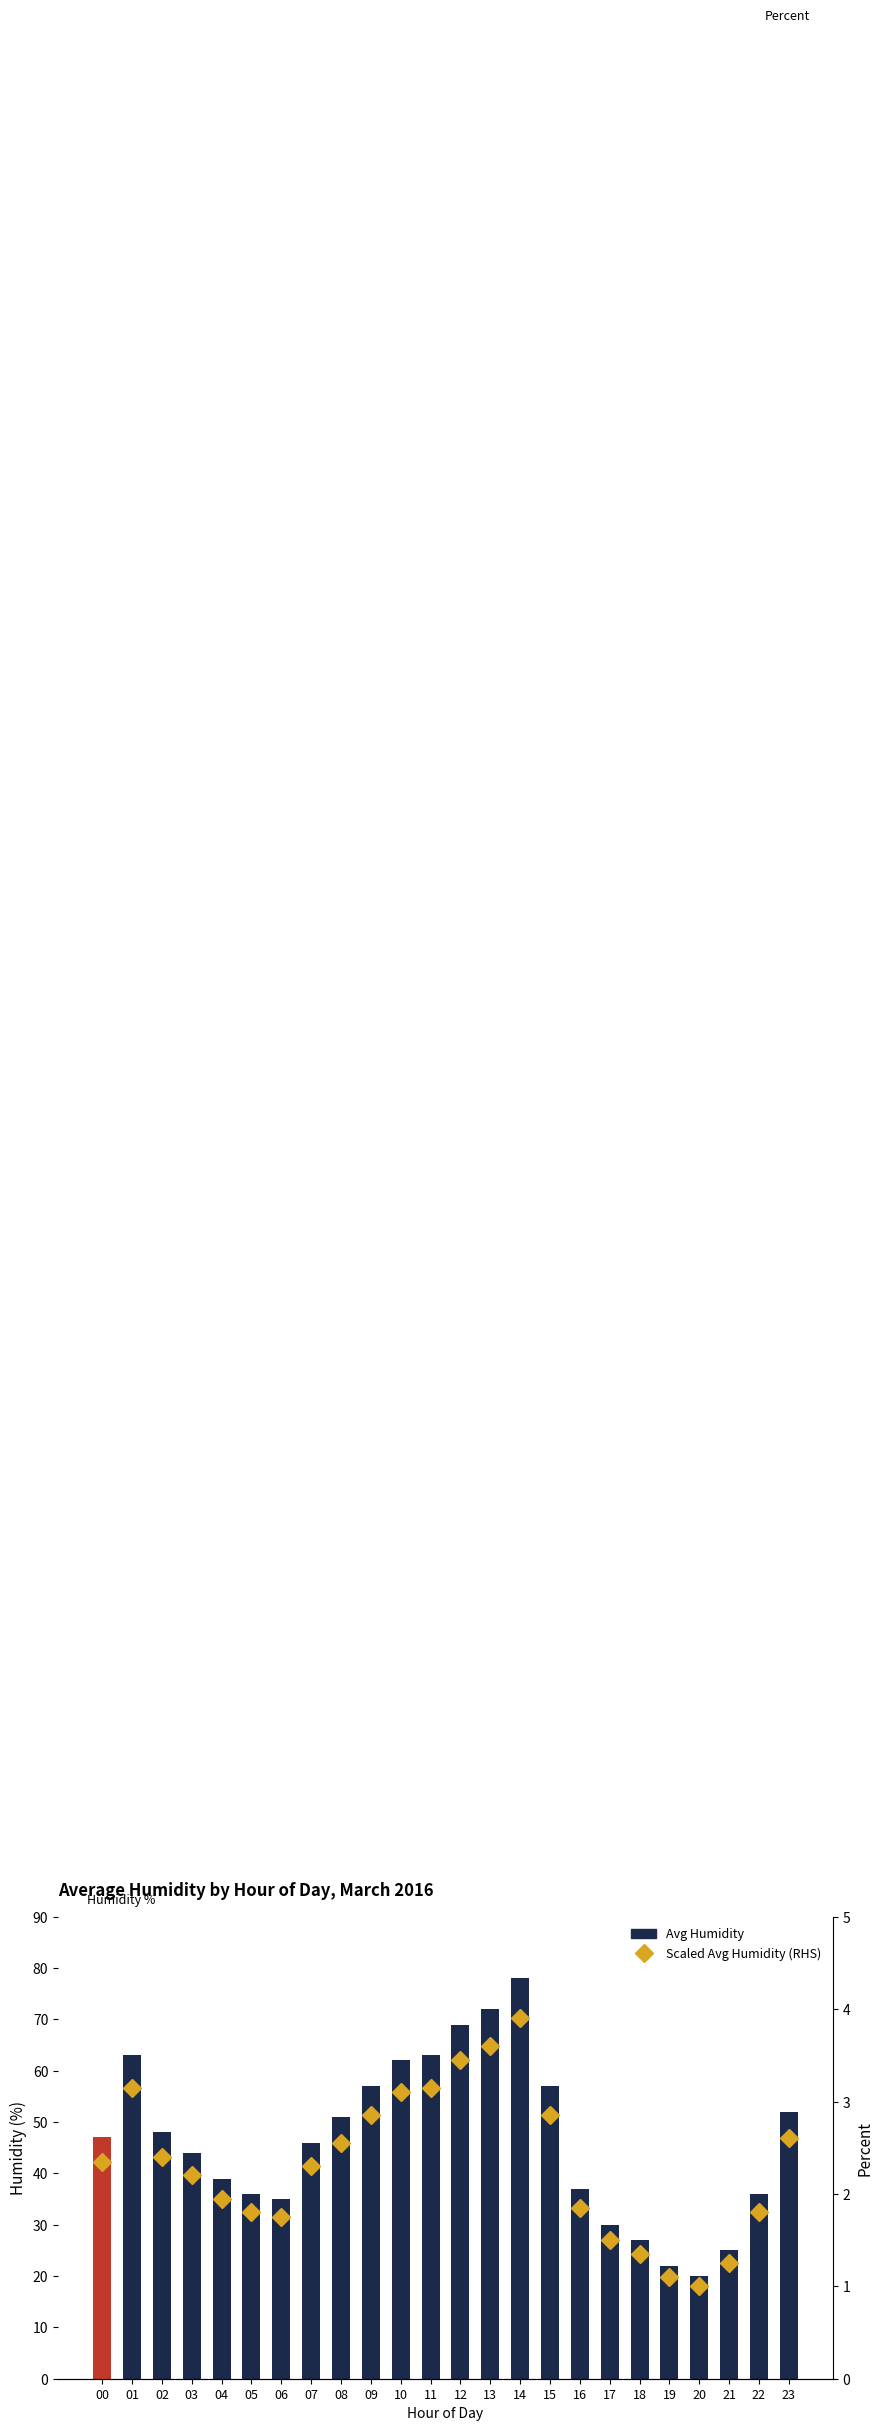

The Scaled Avg Humidity (RHS) series shows 1.8 at 05. True or false?

True